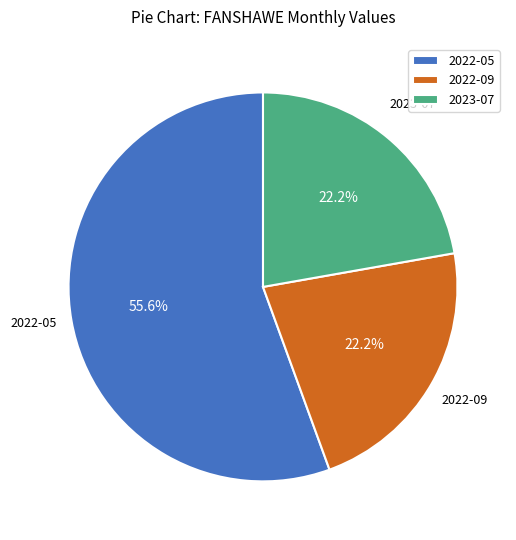

Which slice represents more than half of the pie?

2022-05